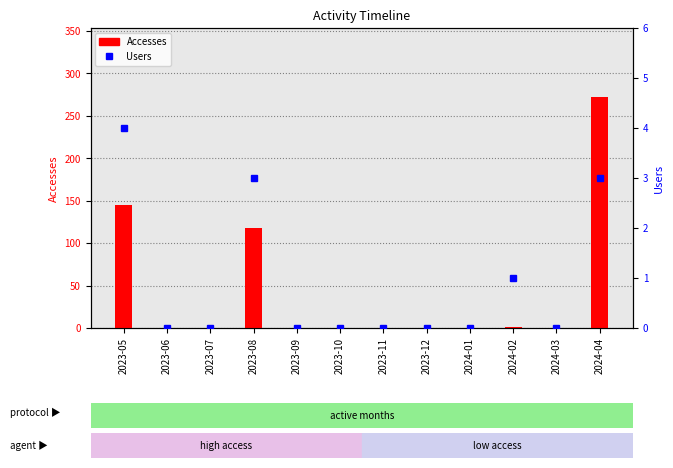

Rank the series at 2024-02 from lowest to highest value.

Accesses, Users